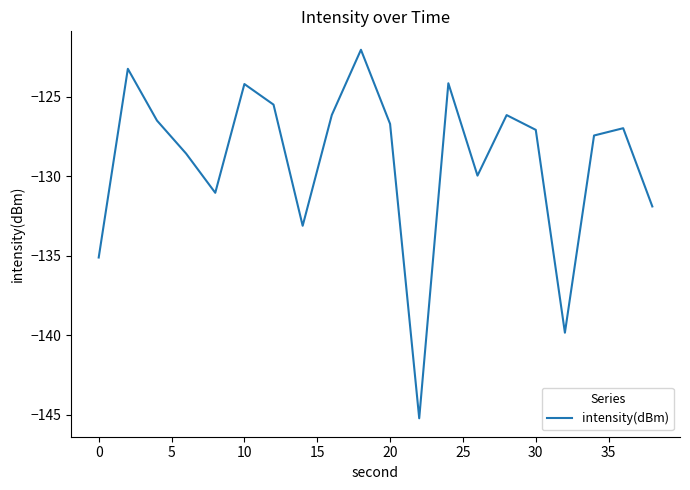

What is the maximum value shown in the chart?

-122.0